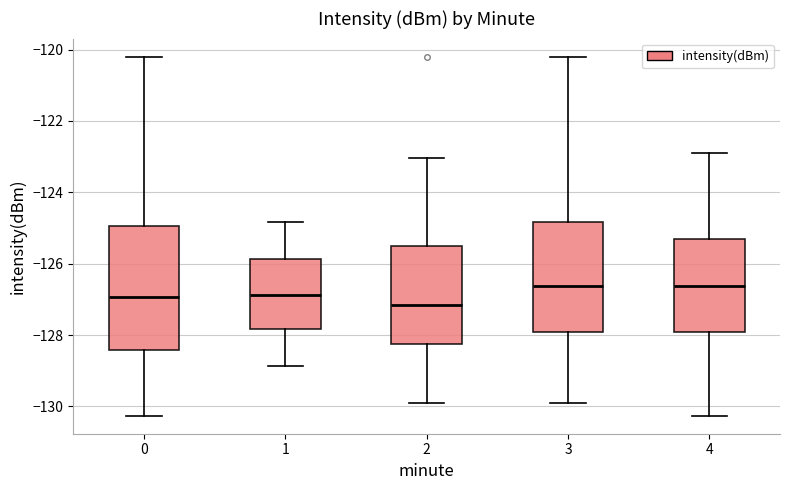

Comparing the boxes themselves (not the whiskers), which one is the tallest?

0